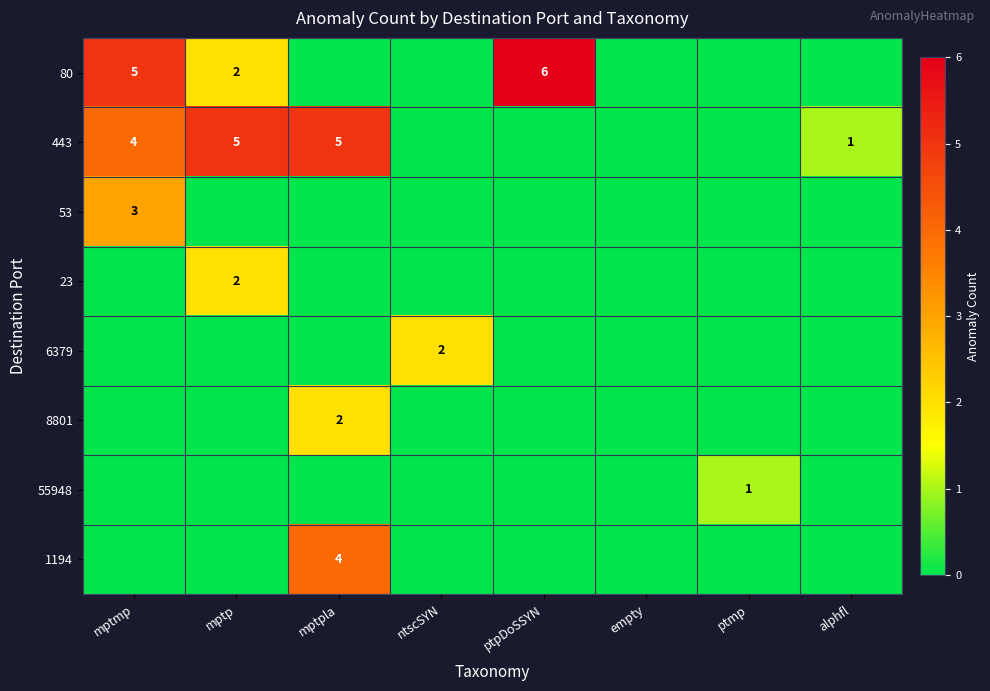

The value of 443 at mptp is 5. True or false?

True